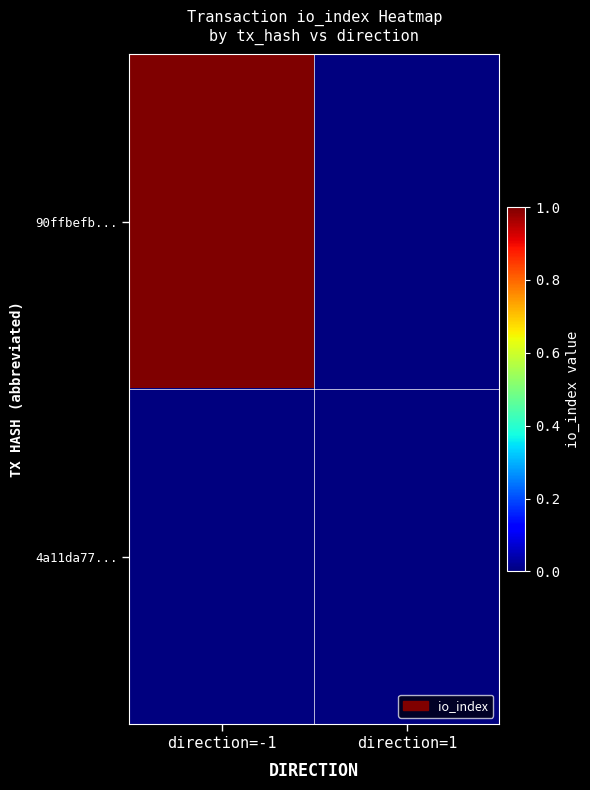

Count the number of data series in this chart.

2